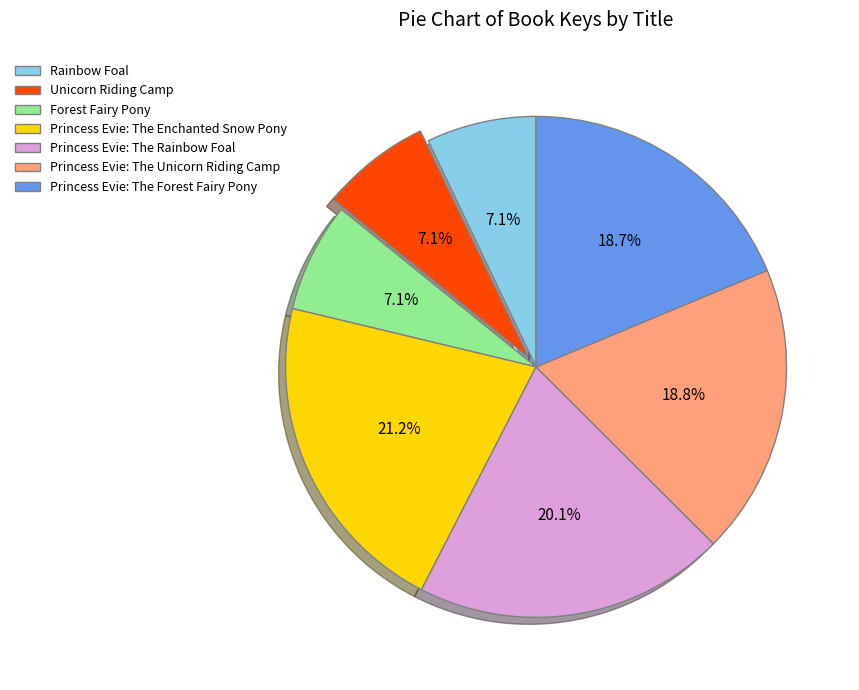

To the nearest percent, what is the combined percentage of Princess Evie: The Forest Fairy Pony and Princess Evie: The Unicorn Riding Camp?

37%